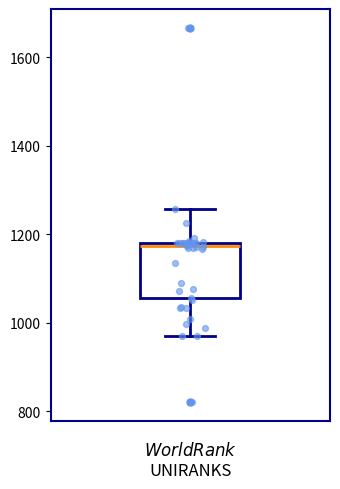

Where does the upper whisker of the box end on the y-axis? The values are not printed on the chart, so give them approximately, as read against the axis.

1260